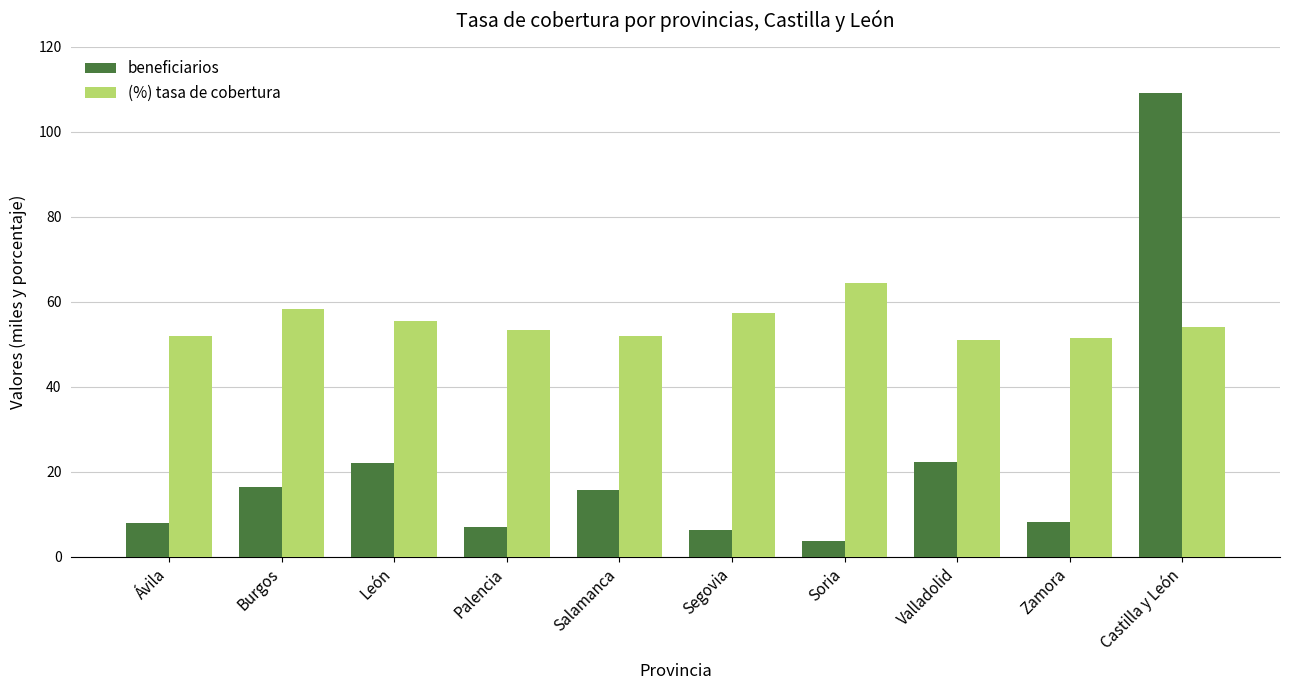

What is the label of the 1st bar from the left?

Ávila